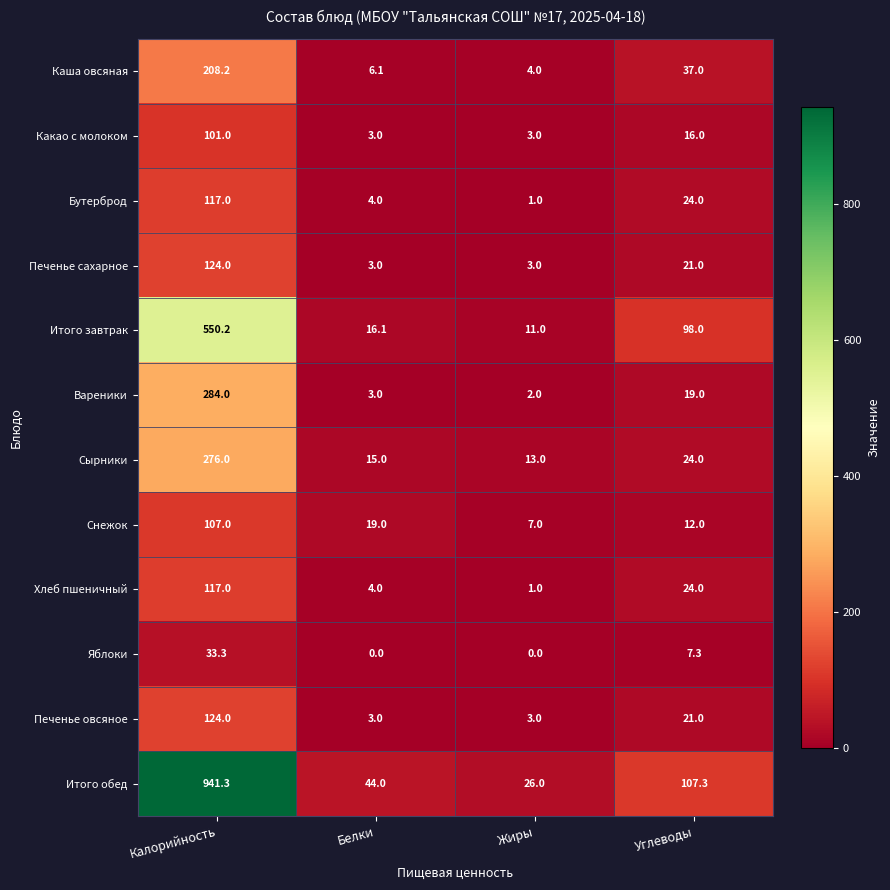

What is the total value across all series at Калорийность?

2983.0